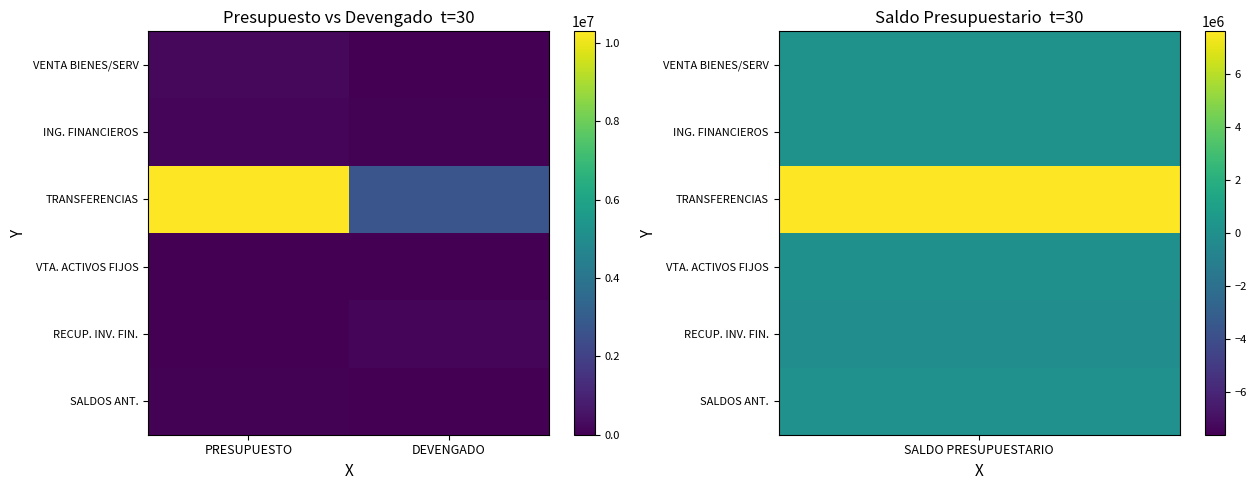

Which has a higher value, DEVENGADO or PRESUPUESTO?

PRESUPUESTO